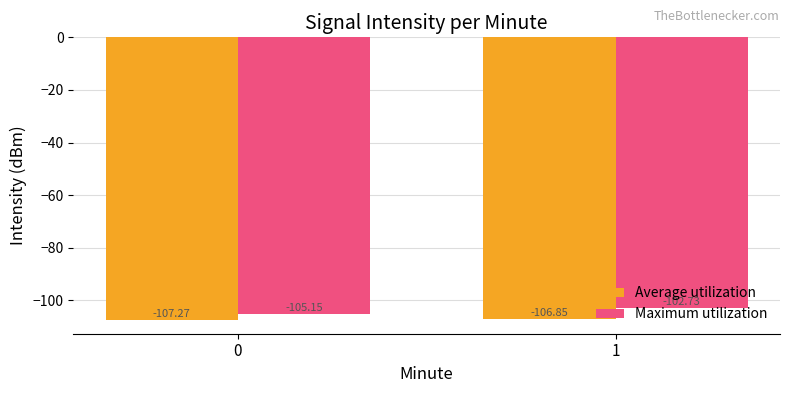

Which series has the largest range (max minus min)?

Maximum utilization